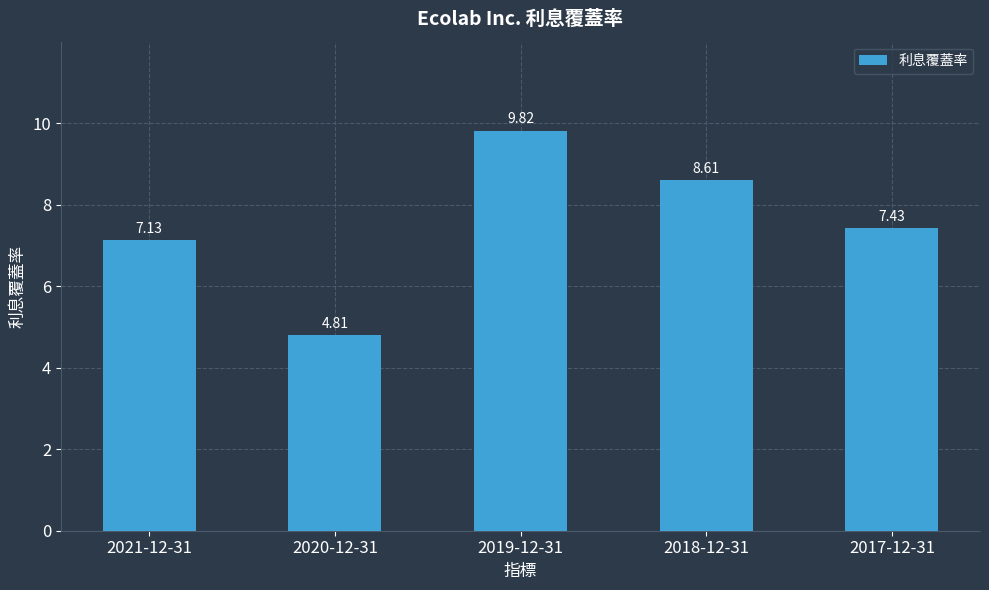

How many categories are shown in the chart?

5